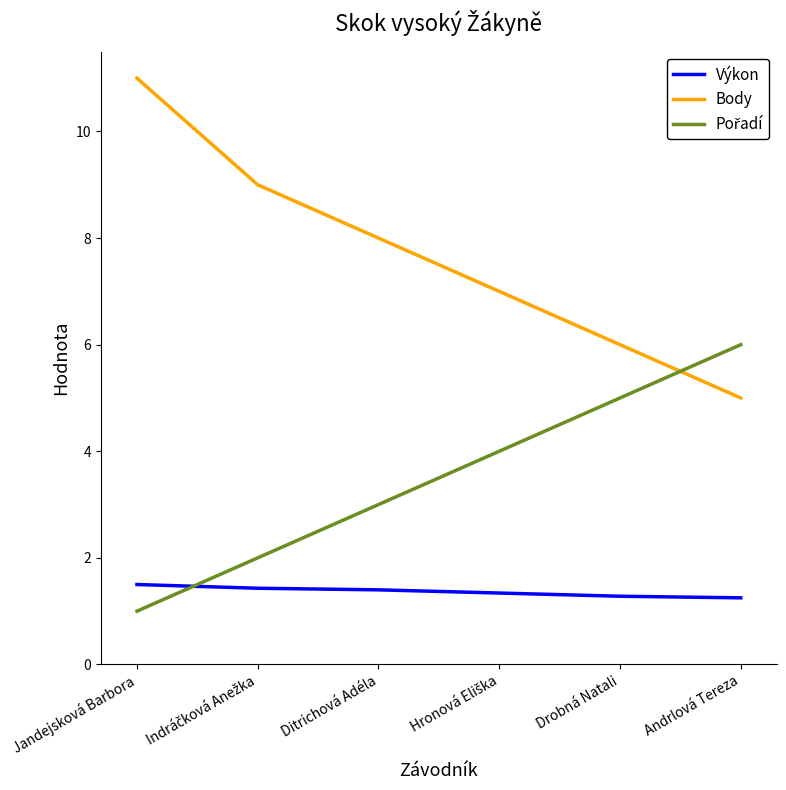

How many values in the Body series are below 8?

3